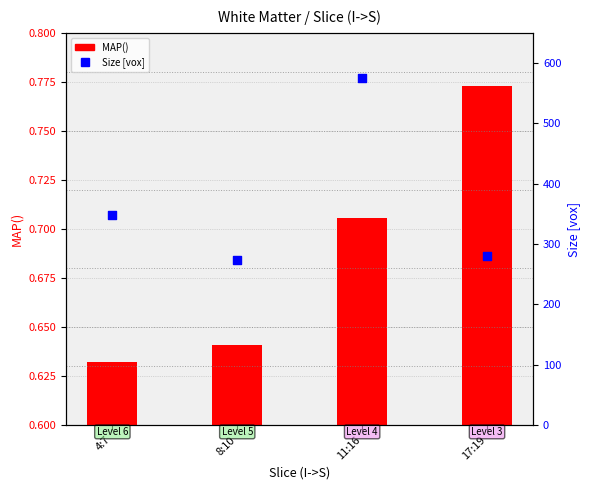

Is the value of MAP() at 4:7 greater than the value of Size [vox] at 4:7?

No